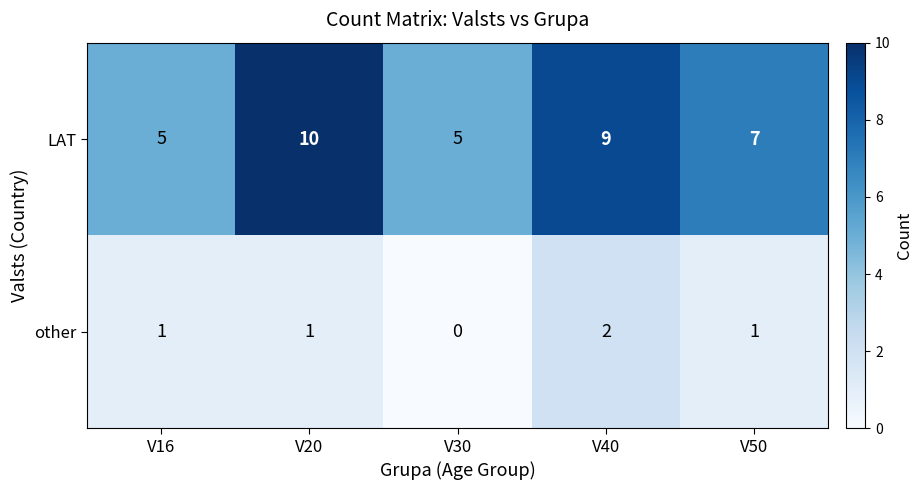

How many other values are between 1 and 2?

4